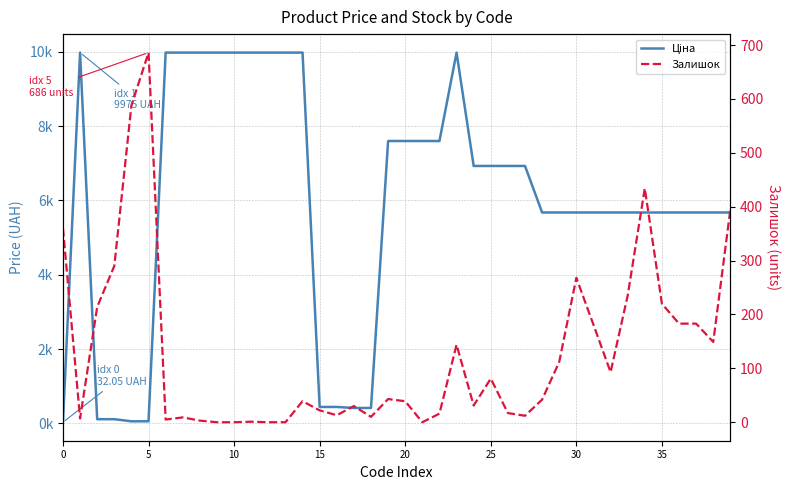

The Ціна series shows 7428.2 at 35. True or false?

False